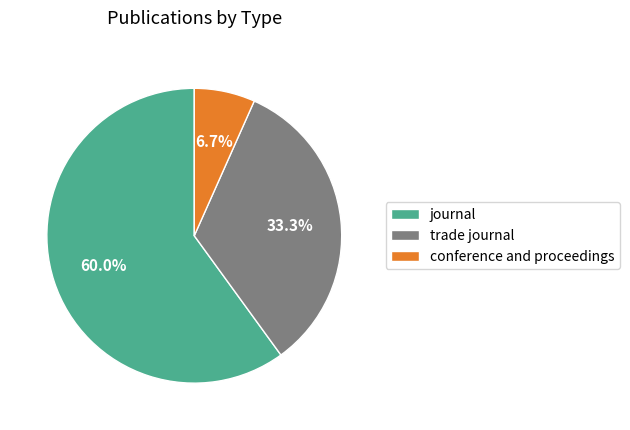

What percentage is NOT represented by trade journal?

66.7%